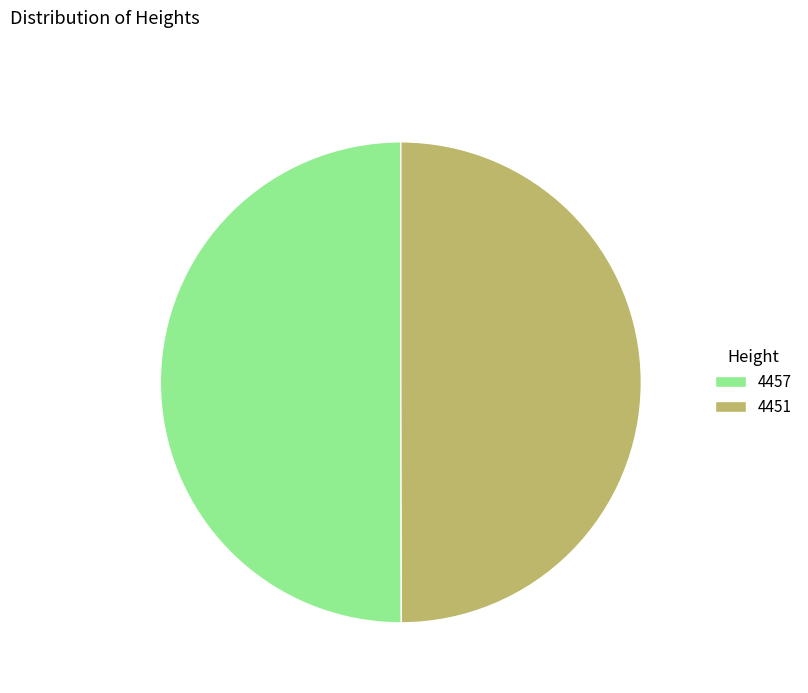

The 4451 slice represents 57% of the pie. True or false?

False